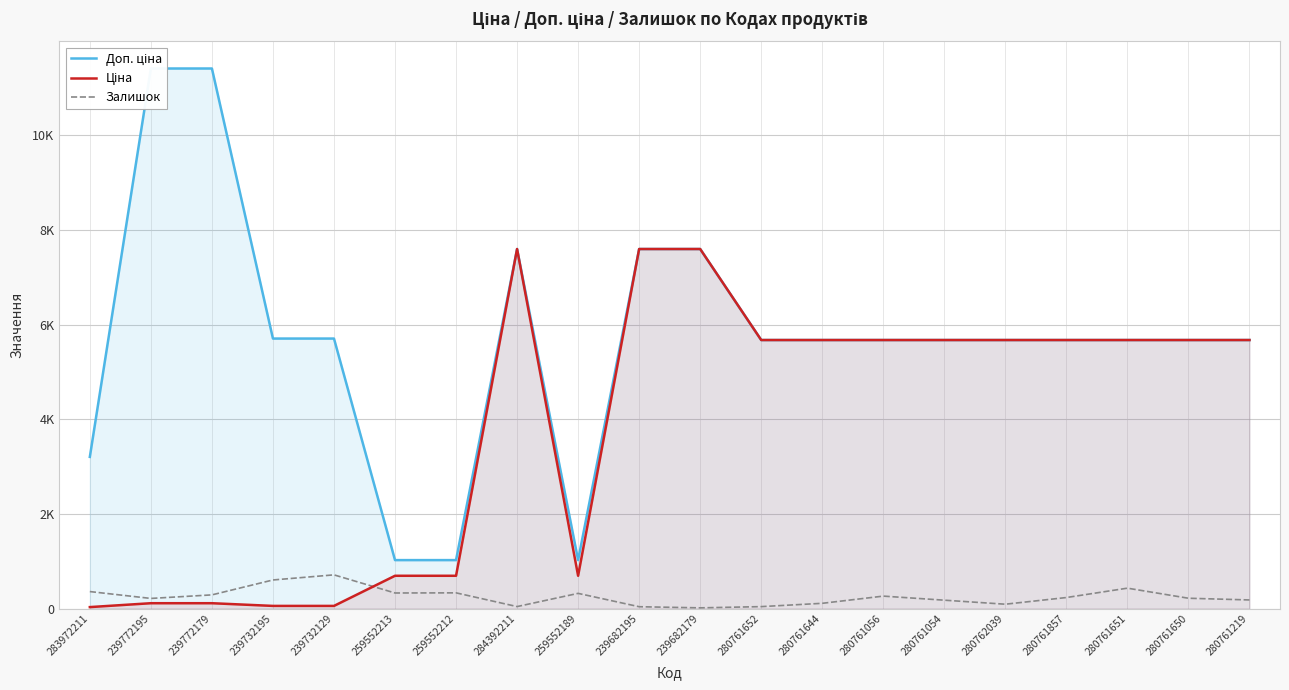

List the labels in order of Ціна value, largest first.

284392211, 239682195, 239682179, 280761652, 280761644, 280761056, 280761054, 280762039, 280761857, 280761651, 280761650, 280761219, 259552213, 259552212, 259552189, 239772195, 239772179, 239732195, 239732129, 283972211